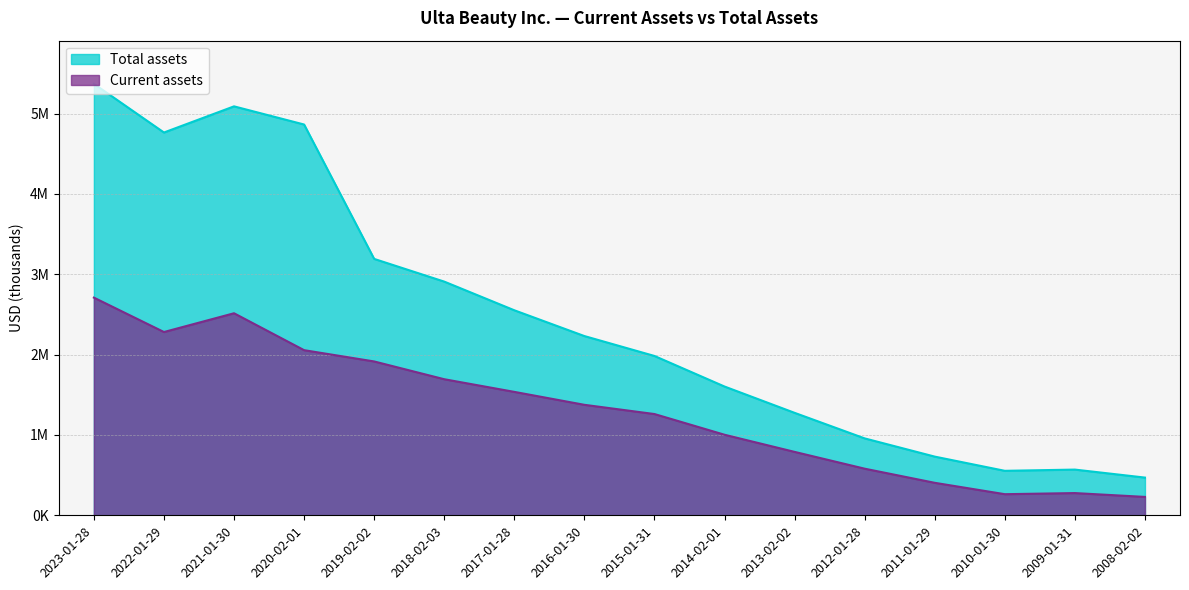

Reading left to right, what are all the values shown in this chart?

Current assets: 2709304	2281183	2514777	2055317	1914861	1693743	1536237	1375173	1260355	1002697	789324	580232	404389	262774	276708	228944
Total assets: 5370411	4764379	5089969	4863872	3191172	2908687	2551878	2230918	1983170	1602727	1275249	957217	730488	553635	568932	469413